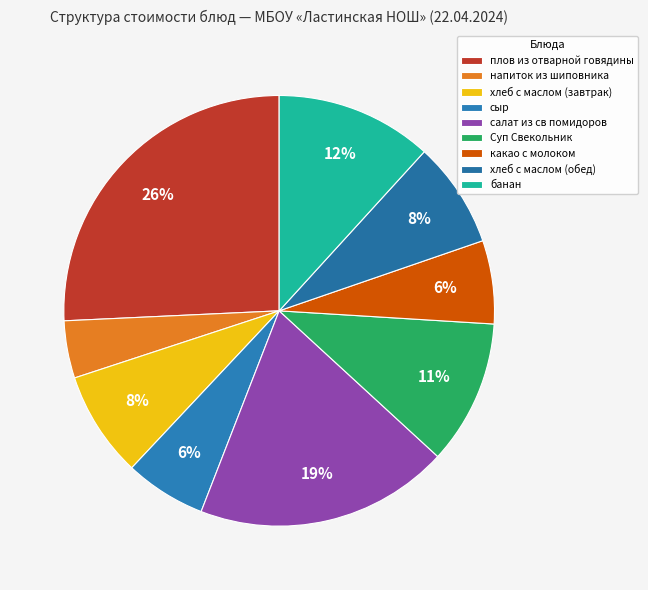

To the nearest percent, what is the average slice percentage?

11%